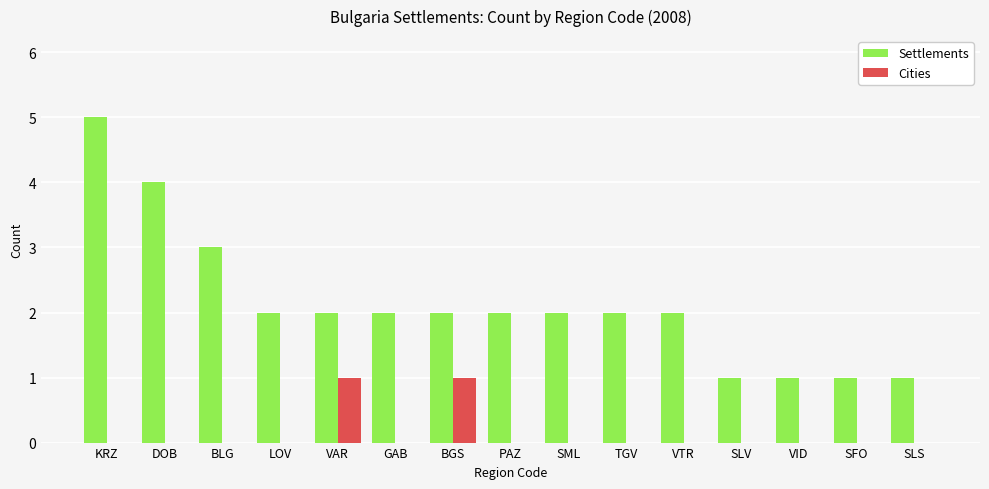

What is the maximum value shown in the chart?

5